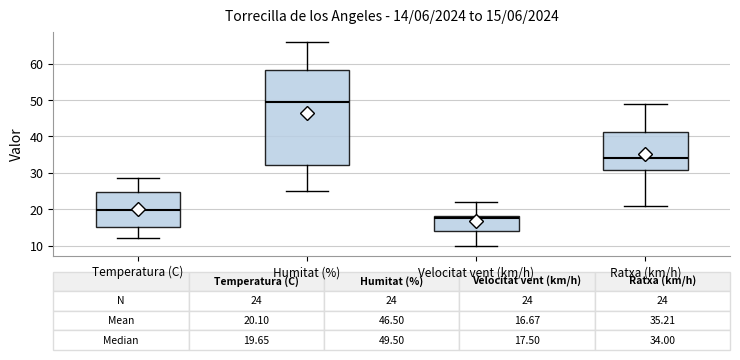

Which box has the lowest median line?

Velocitat vent (km/h)